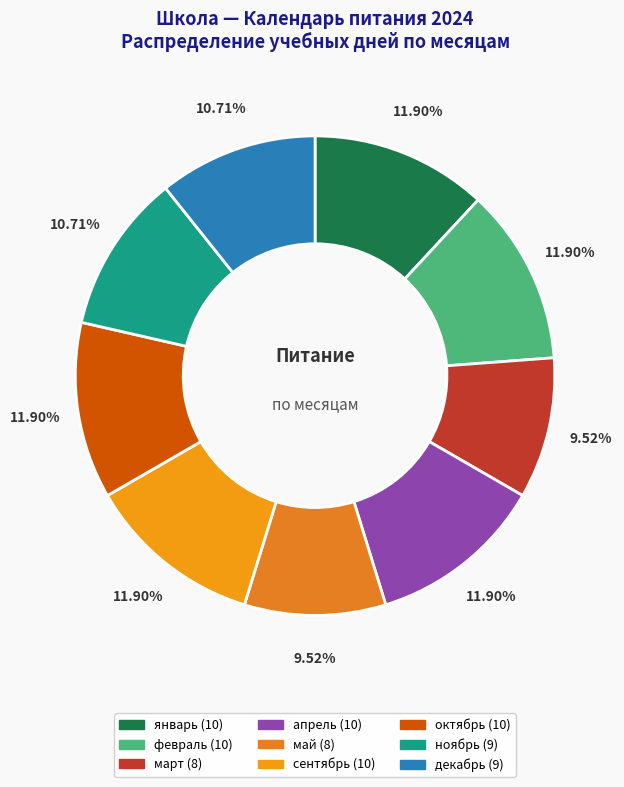

Is there a majority slice in this chart?

No